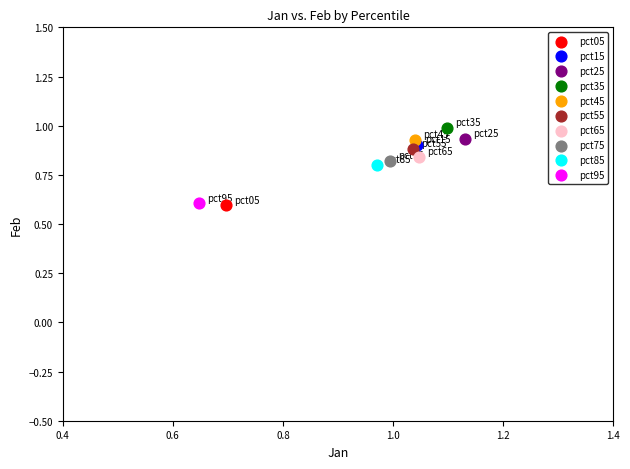

What are all the series names shown in the legend?

pct05, pct15, pct25, pct35, pct45, pct55, pct65, pct75, pct85, pct95